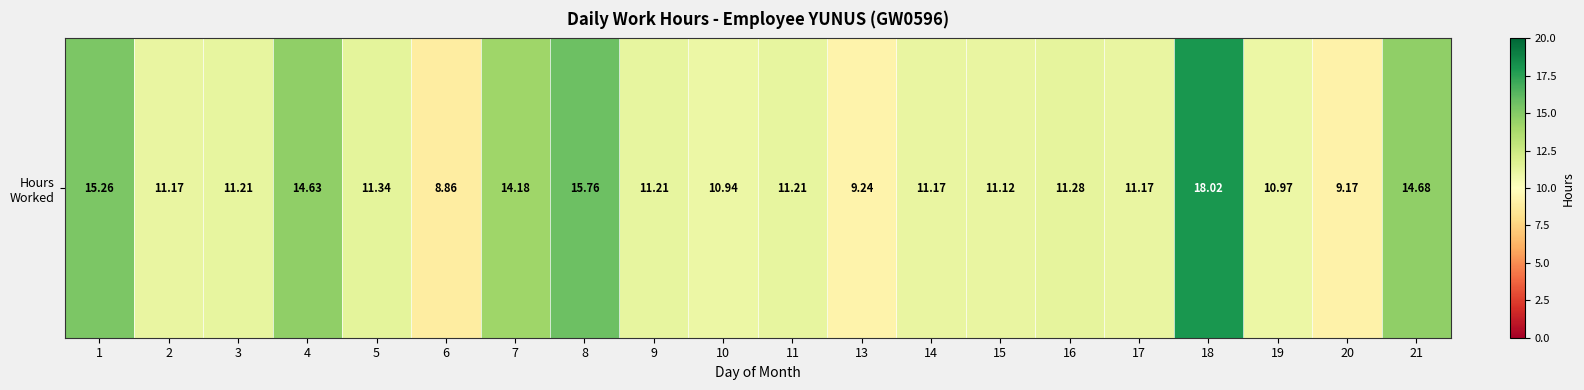

List the labels in order of value, largest first.

18, 8, 1, 21, 4, 7, 5, 16, 3, 9, 11, 2, 14, 17, 15, 19, 10, 13, 20, 6